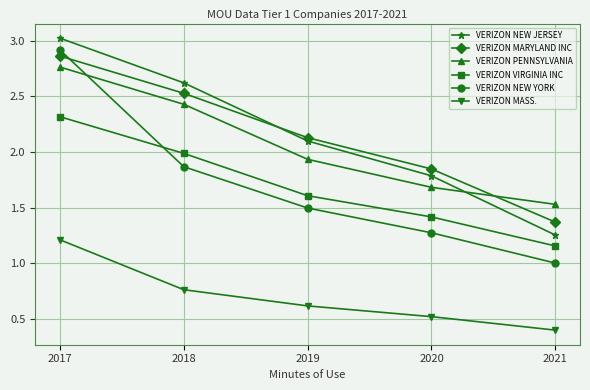

True or false: VERIZON NEW YORK and VERIZON NEW JERSEY intersect in this chart.

False